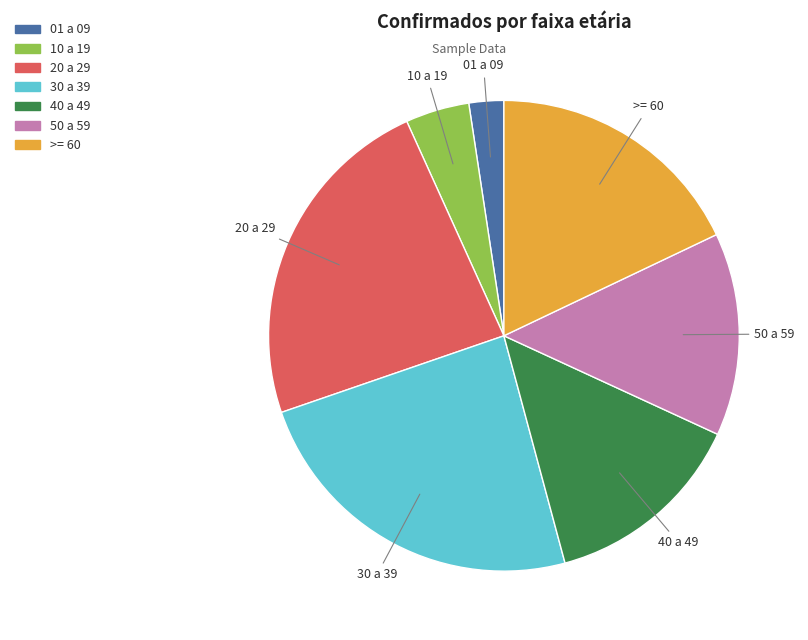

Which slice is the smallest?

01 a 09